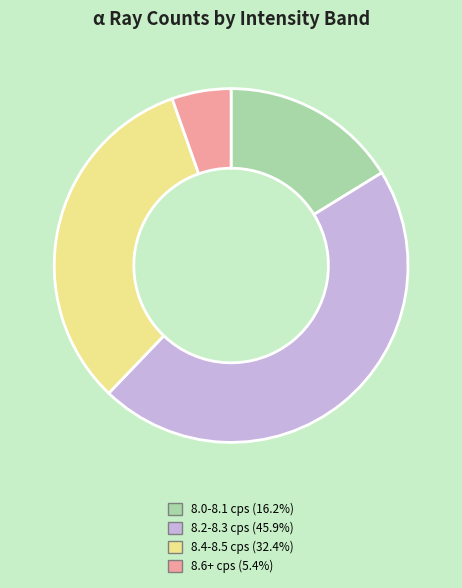

How many slices are in this pie chart?

4